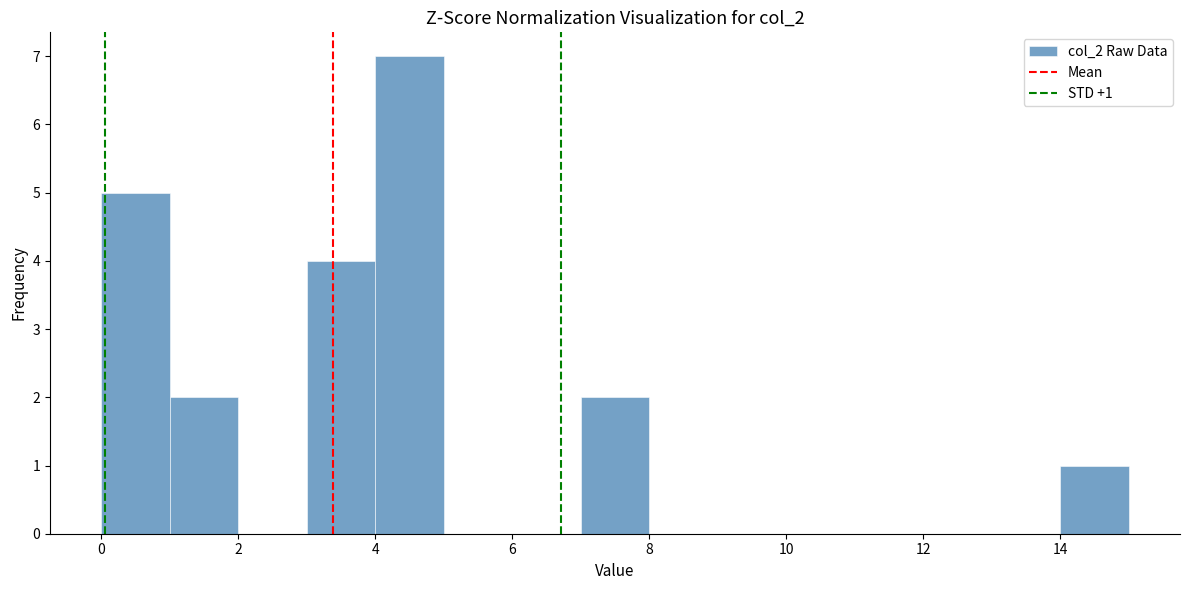

Which range on the x-axis has the tallest bar?

4 to 5